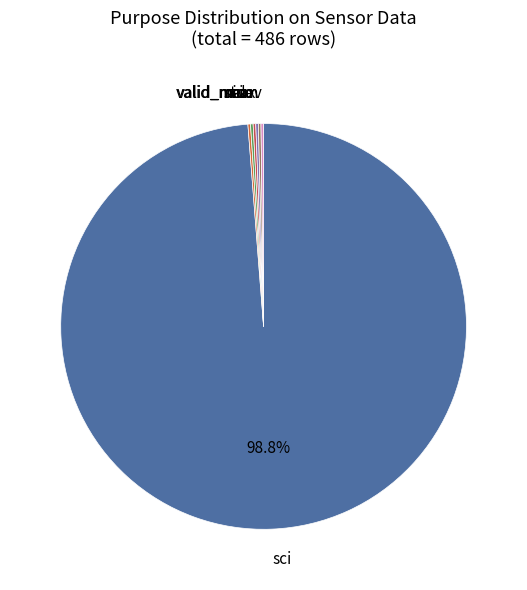

To the nearest percent, what is the difference between the largest and smallest slice percentages?

99%